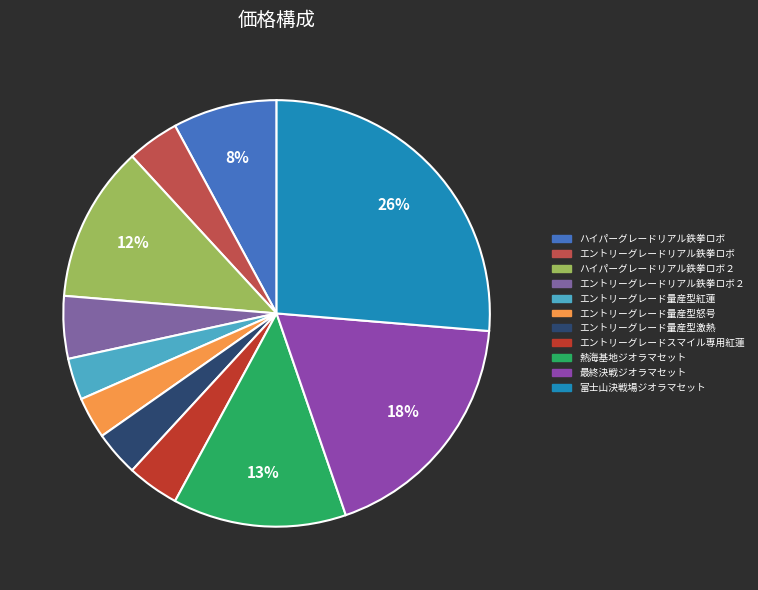

How many slices are in this pie chart?

11